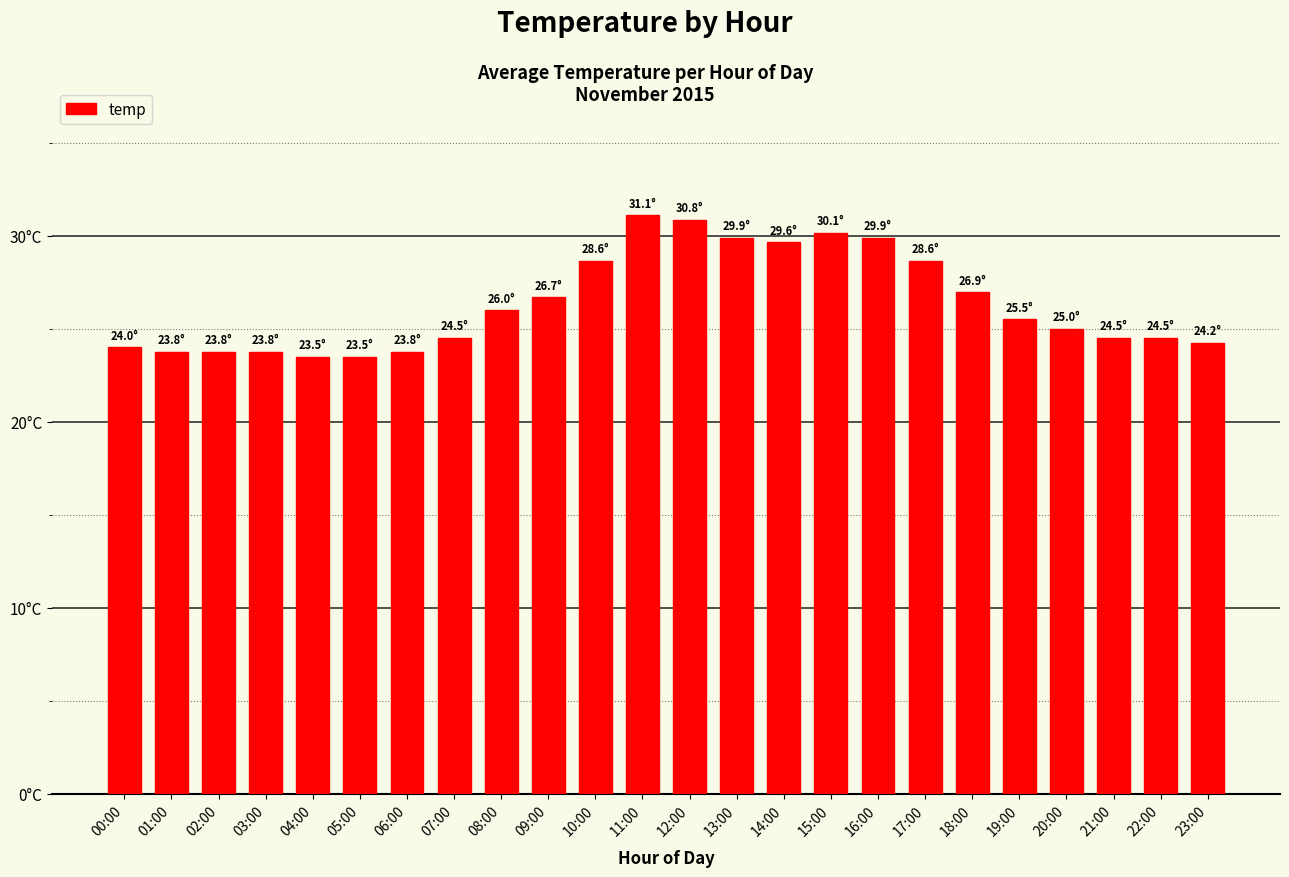

List the labels in order of value, largest first.

11:00, 12:00, 15:00, 13:00, 16:00, 14:00, 10:00, 17:00, 18:00, 09:00, 08:00, 19:00, 20:00, 07:00, 21:00, 22:00, 23:00, 00:00, 01:00, 02:00, 03:00, 06:00, 04:00, 05:00